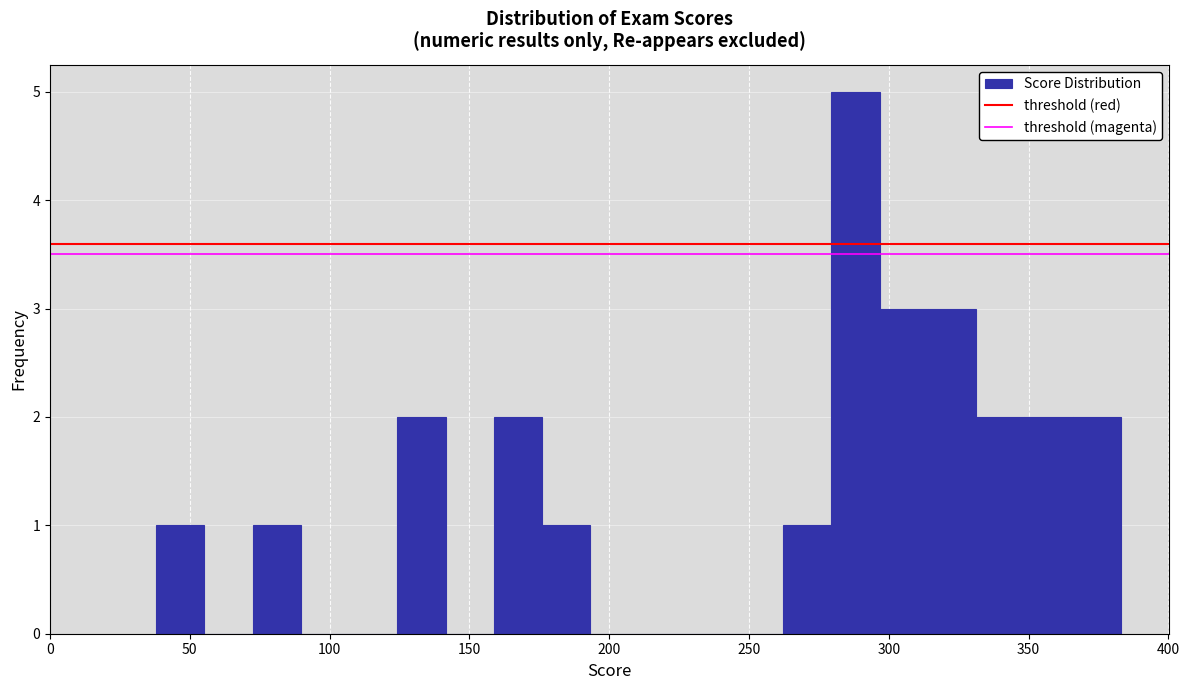

Read against the x-axis, roughly where is the centre of the tallest bar?

290